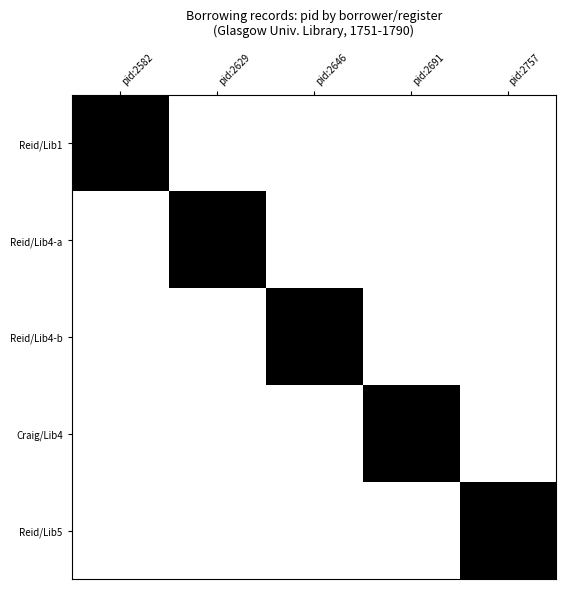

Between pid:2629 and pid:2757, which series saw the biggest shift?

Reid/Lib4-a